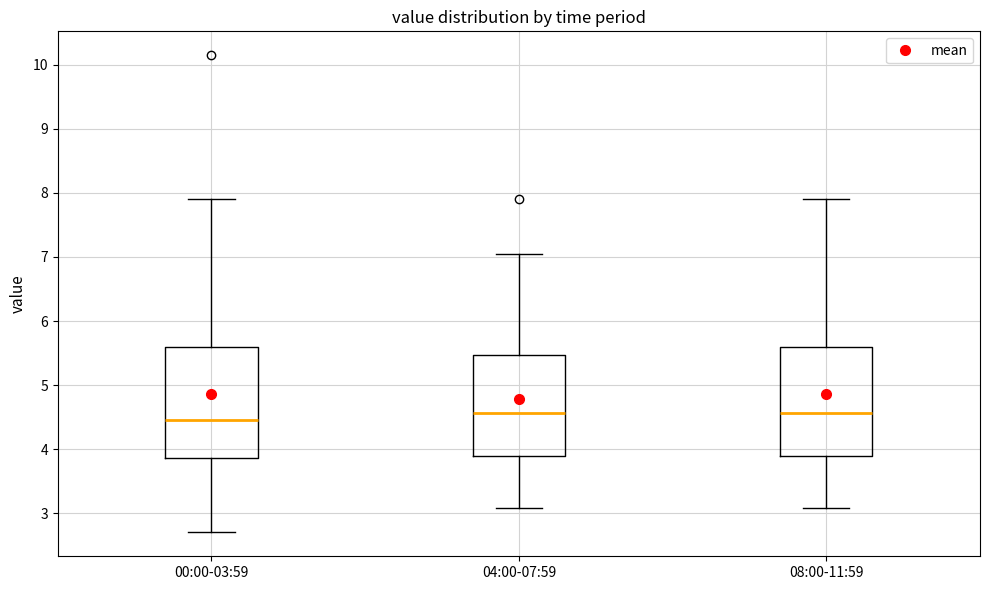

Where does the upper whisker of the box for 00:00-03:59 end on the y-axis? The values are not printed on the chart, so give them approximately, as read against the axis.

7.9